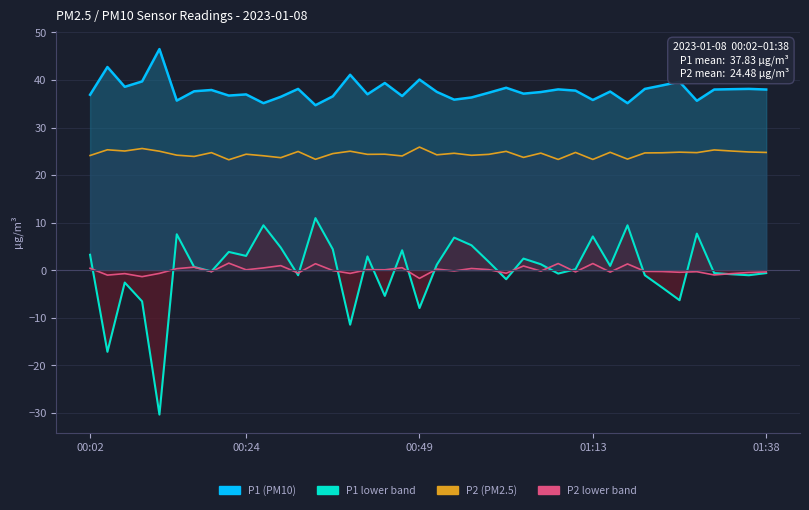

Where does the data first go above 0?

00:02